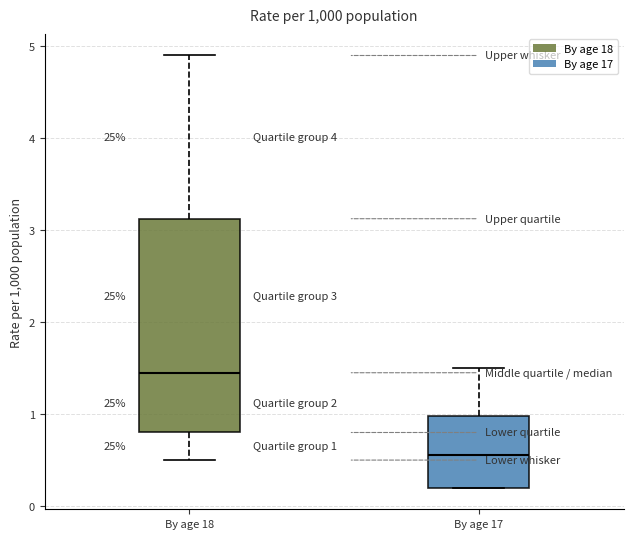

Which box has the lowest median line?

By age 17